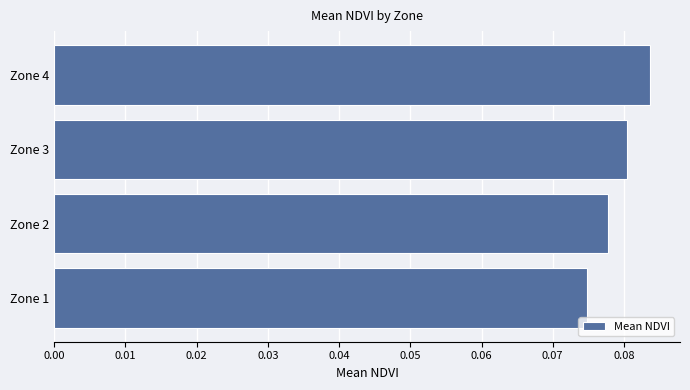

How many values are between 0 and 1?

4